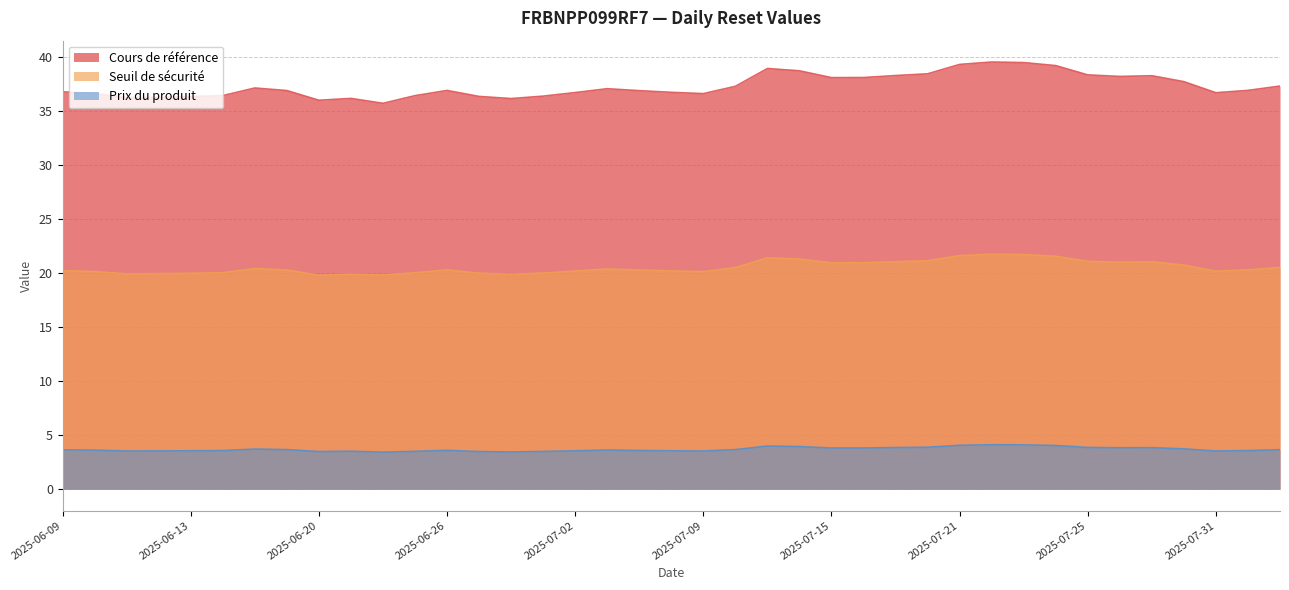

What are all the series names shown in the legend?

Cours de référence, Seuil de sécurité, Prix du produit